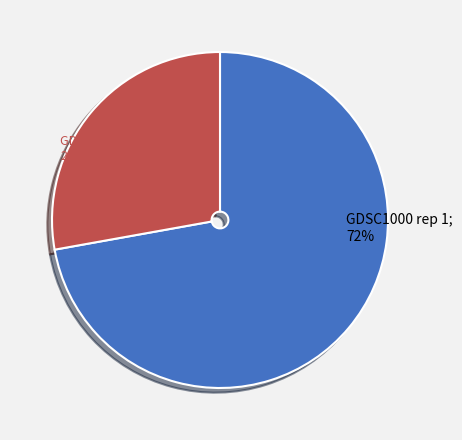

To the nearest percent, what is the average slice percentage?

50%